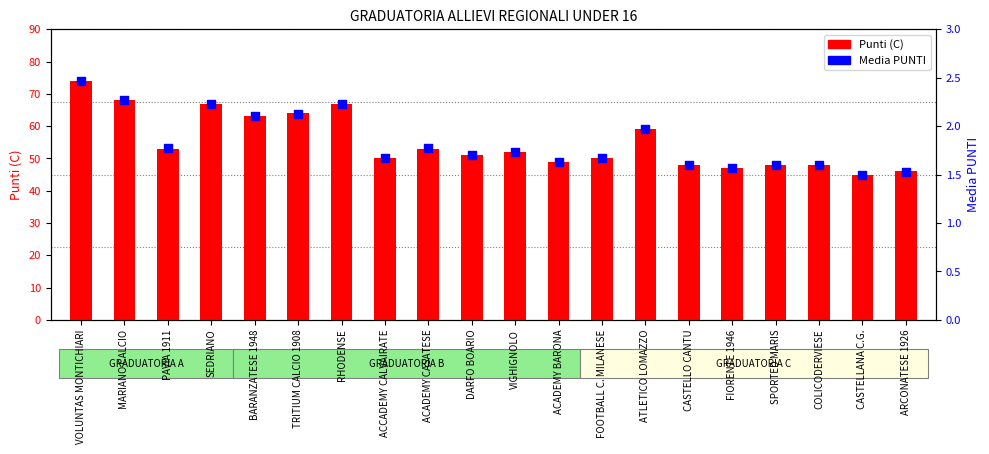

Which series has the widest spread of Y values?

Punti (C)